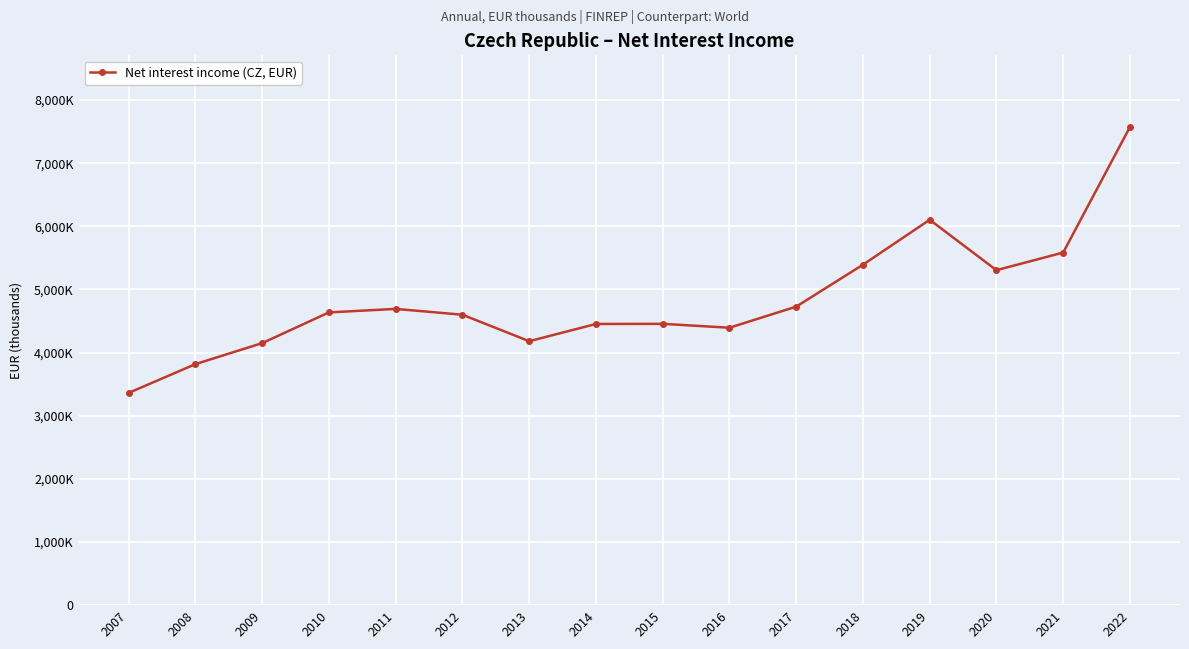

Which category has the highest value across all series?

2022